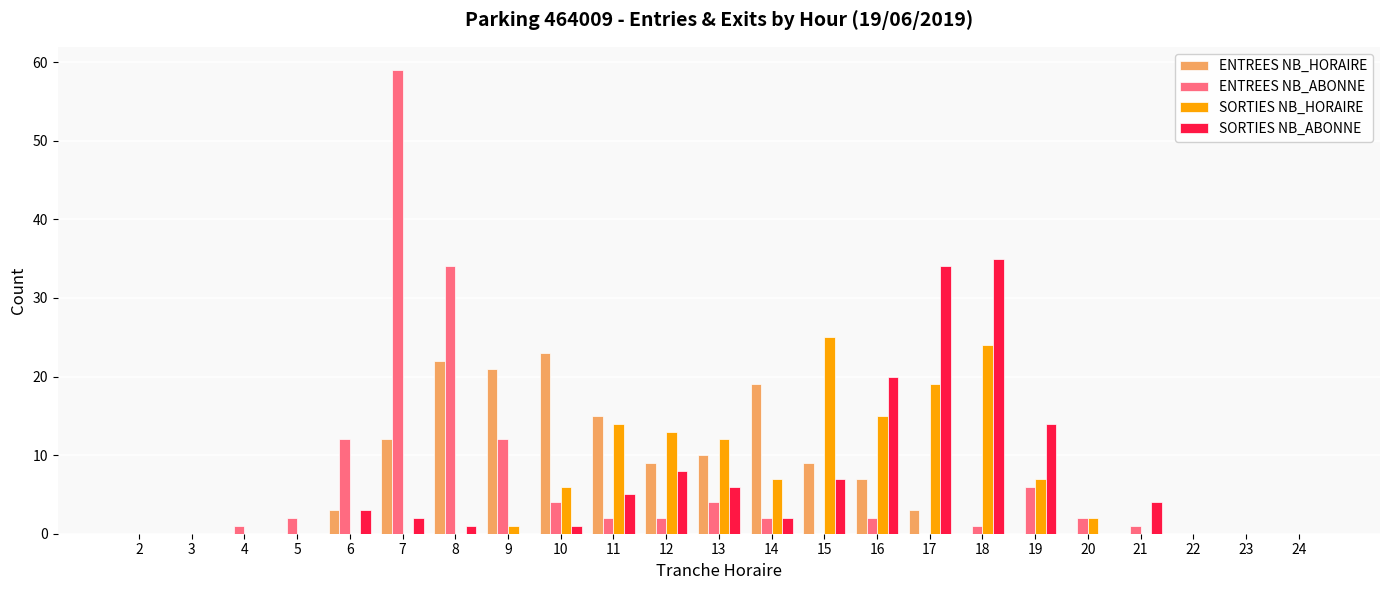

What is the difference between the SORTIES NB_ABONNE values at 15 and 19?

7